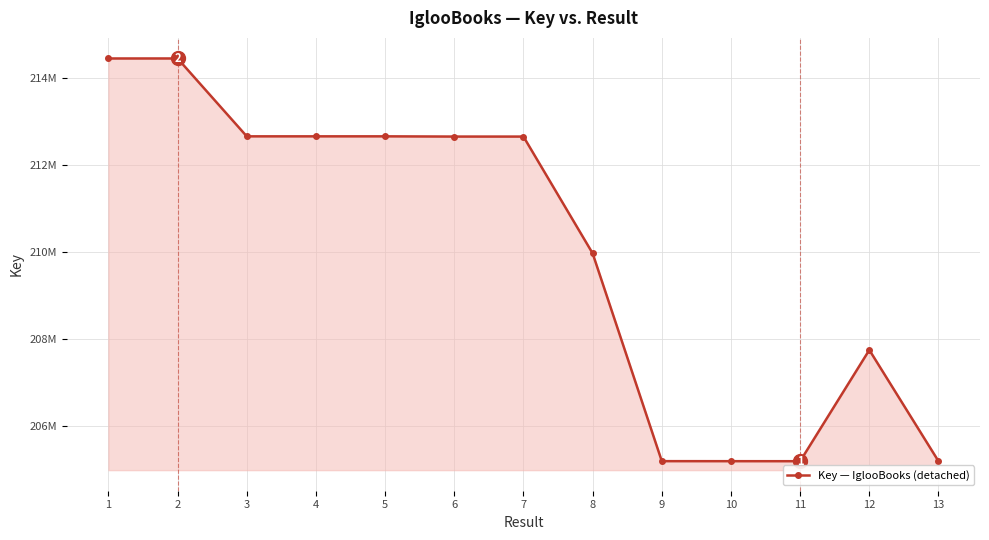

Between 12 and 1, which is larger?

1